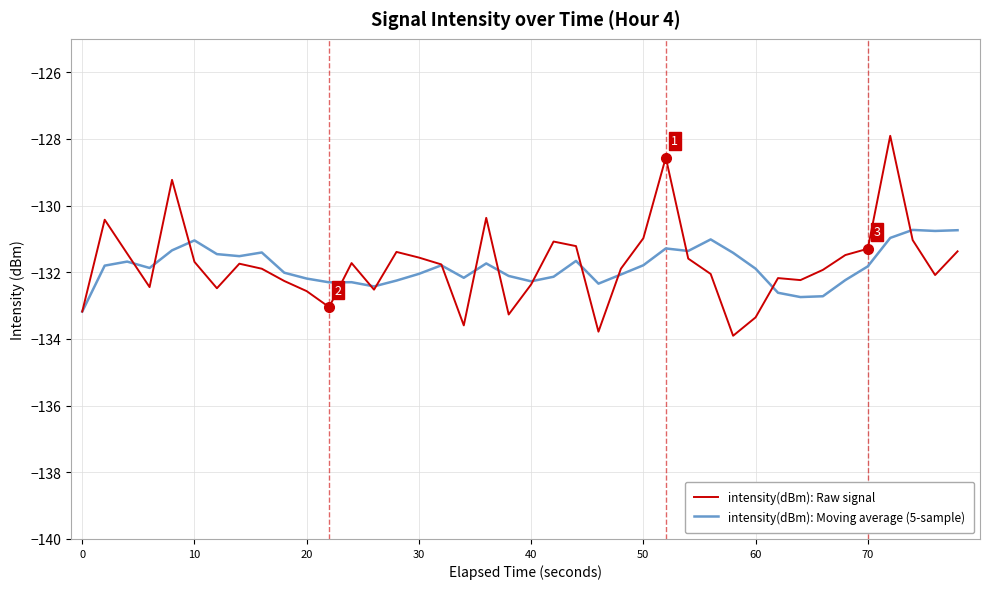

What is the highest value of the intensity(dBm): Moving average (5-sample) series?

-130.7